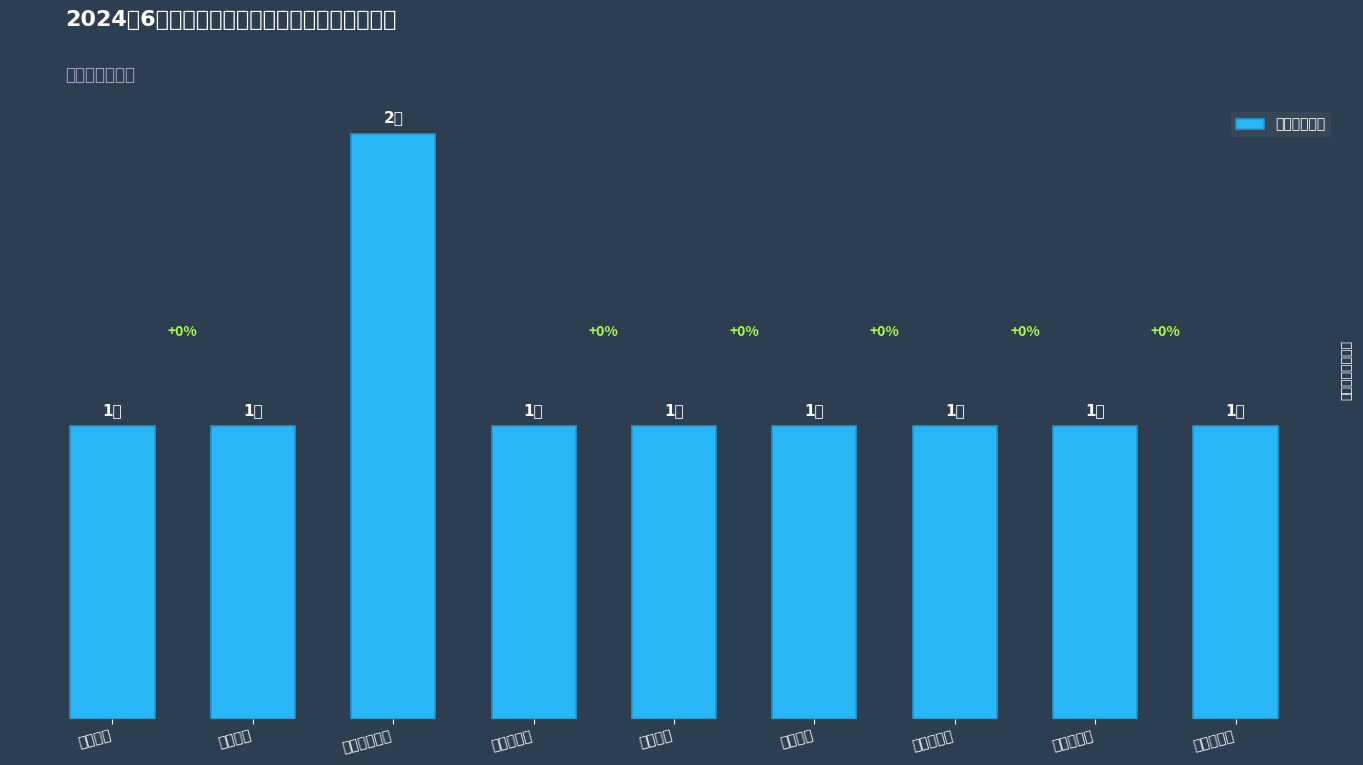

What is the label of the 5th bar from the right?

金泉社区